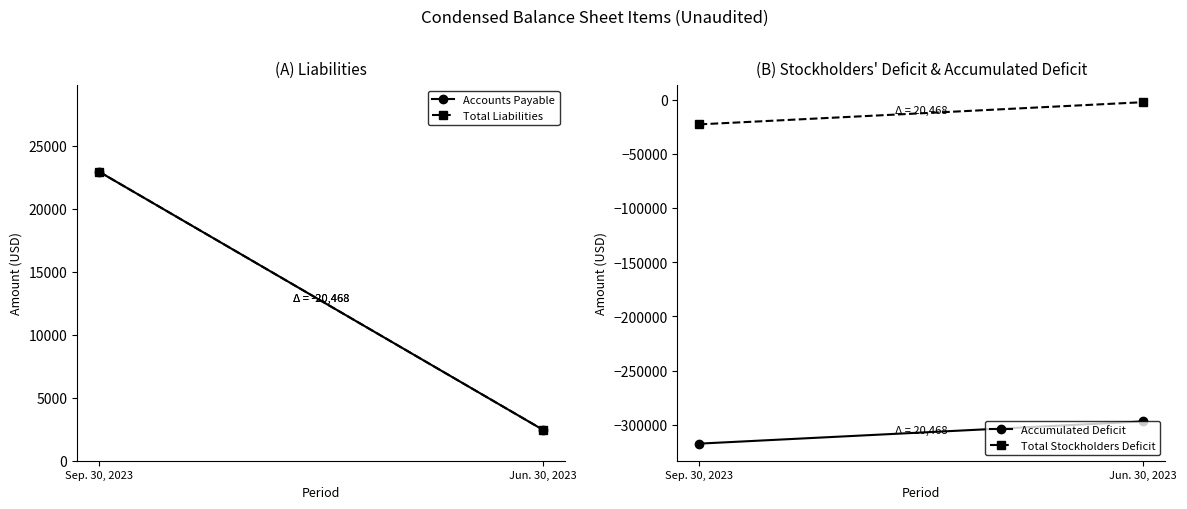

Between Sep. 30, 2023 and Jun. 30, 2023, which series saw the biggest shift?

Accounts Payable